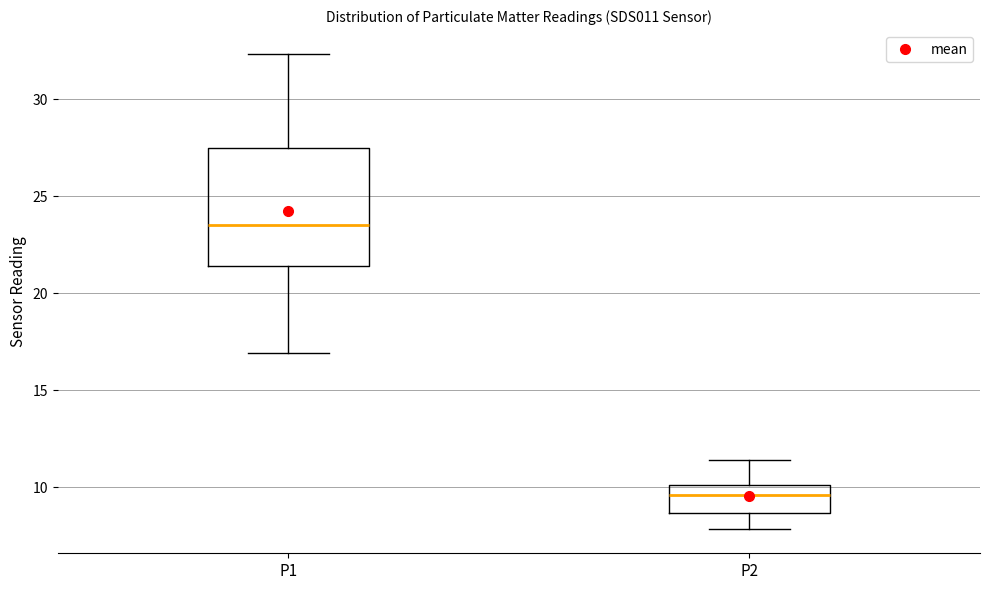

Reading left to right, transcribe this box plot: for each box, give where its median line is, the range the box spans, and where its two whiskers end, as read against the y-axis. The values are not printed on the chart, so give them approximately, as read against the axis.

P1: median 23.5, box 21.5 to 27.5, whiskers 17.0 to 32.5
P2: median 9.5, box 8.5 to 10.0, whiskers 8.0 to 11.5